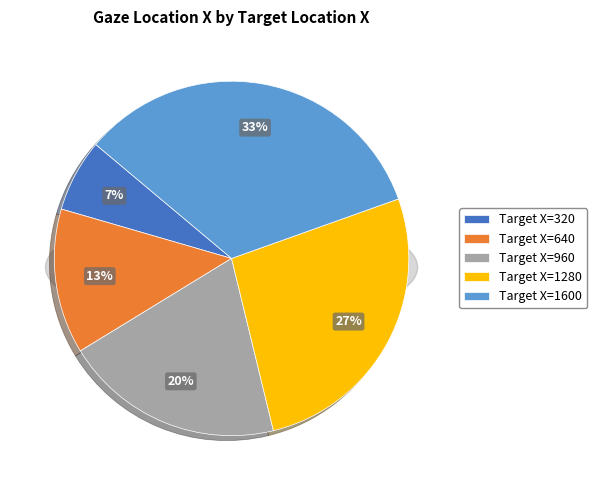

Between 320 and 1280, which is larger?

1280